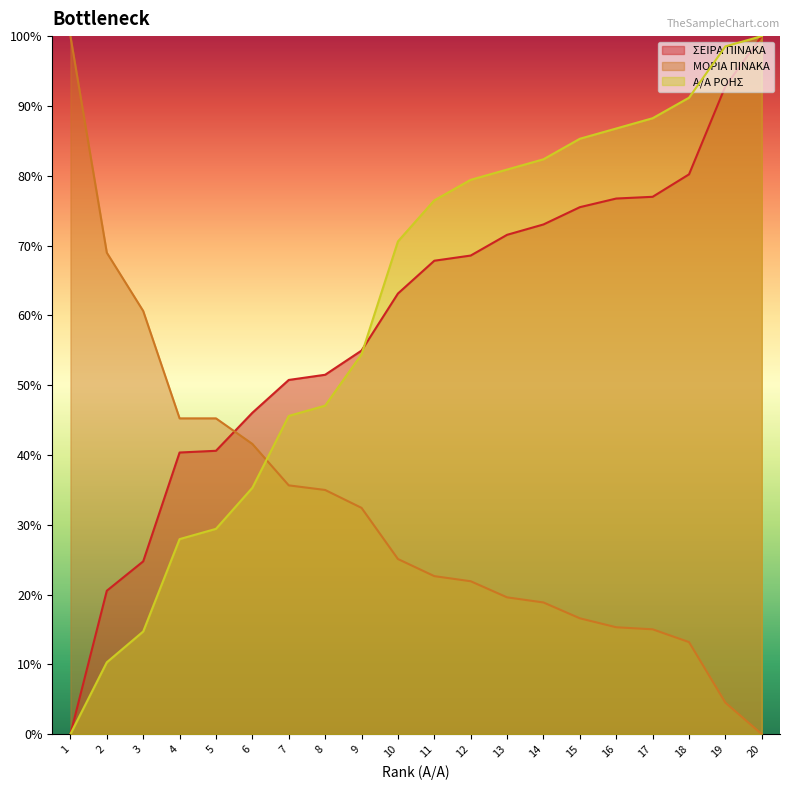

Does the chart have visible grid lines?

No